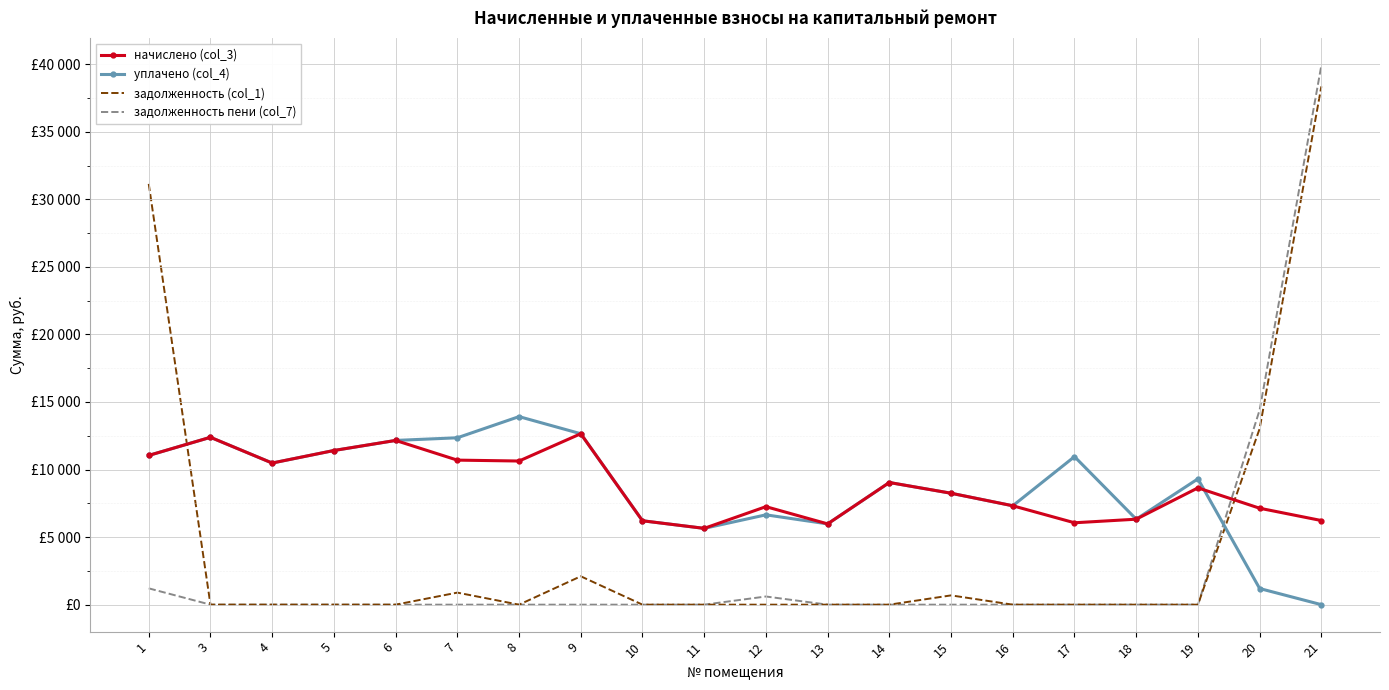

True or false: задолженность пени (col_7) and уплачено (col_4) intersect in this chart.

True